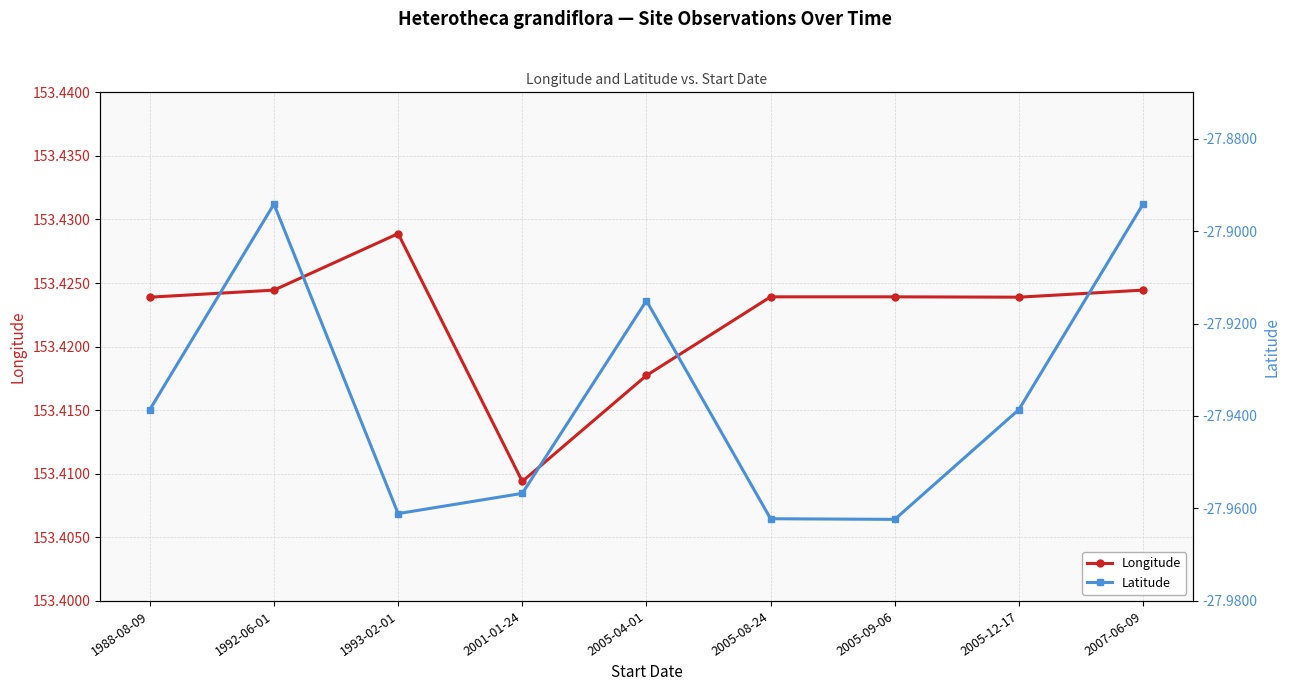

The value of Longitude at 2005-12-17 is 153.4. True or false?

True